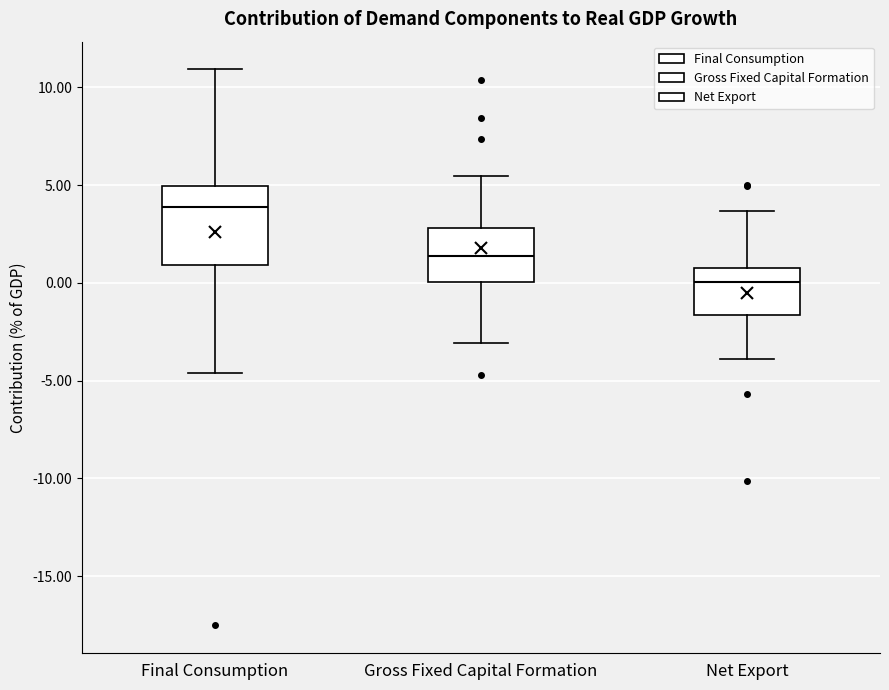

Reading left to right, transcribe this box plot: for each box, give where its median line is, the range the box spans, and where its two whiskers end, as read against the y-axis. The values are not printed on the chart, so give them approximately, as read against the axis.

Final Consumption: median 4.0, box 1.0 to 5.0, whiskers -4.5 to 11.0
Gross Fixed Capital Formation: median 1.5, box 0.0 to 3.0, whiskers -3.0 to 5.5
Net Export: median 0.0, box -1.5 to 0.5, whiskers -4.0 to 3.5